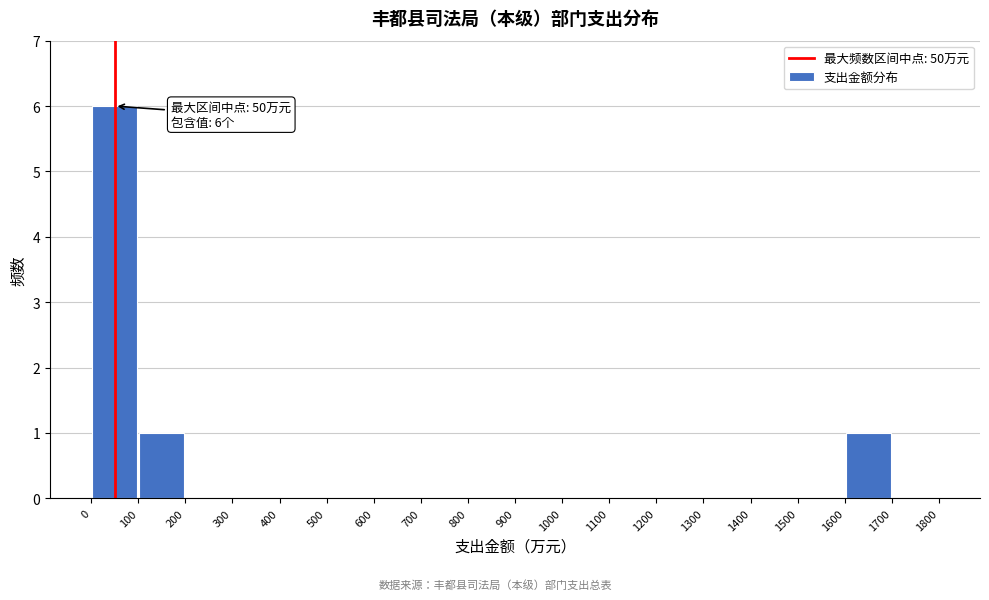

Over which range of the x-axis is the bar tallest?

0 to 100